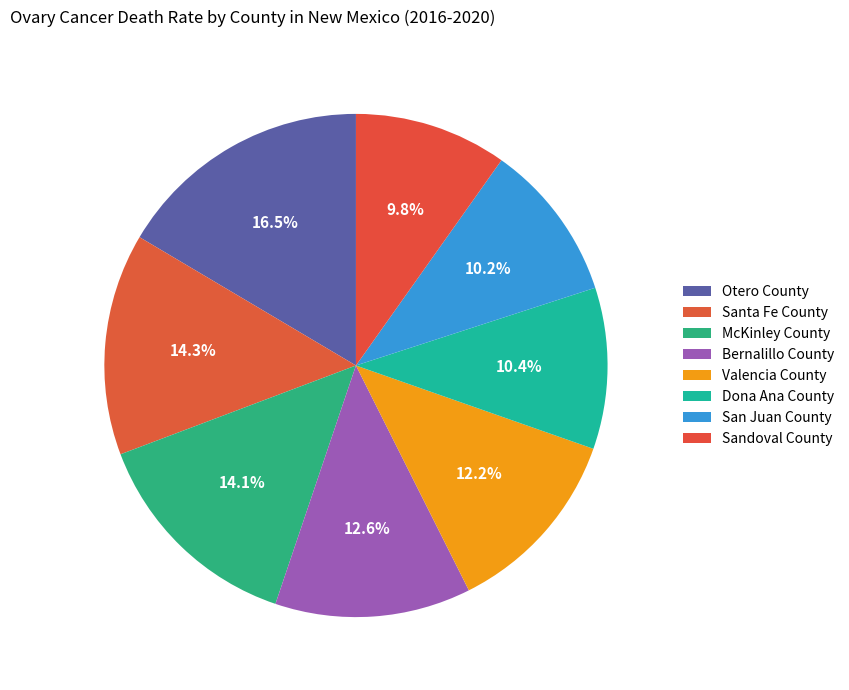

Count the number of slices in the pie.

8